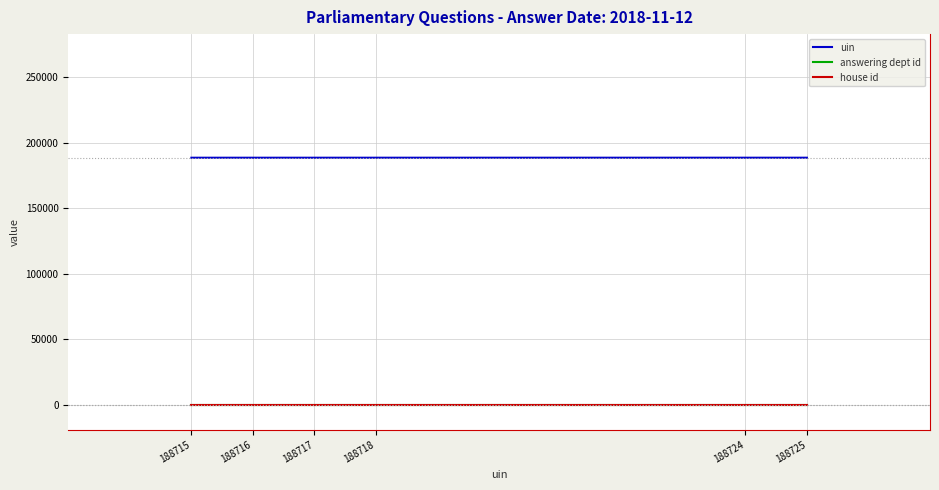

True or false: uin has a value of 295549 at 188725.

False